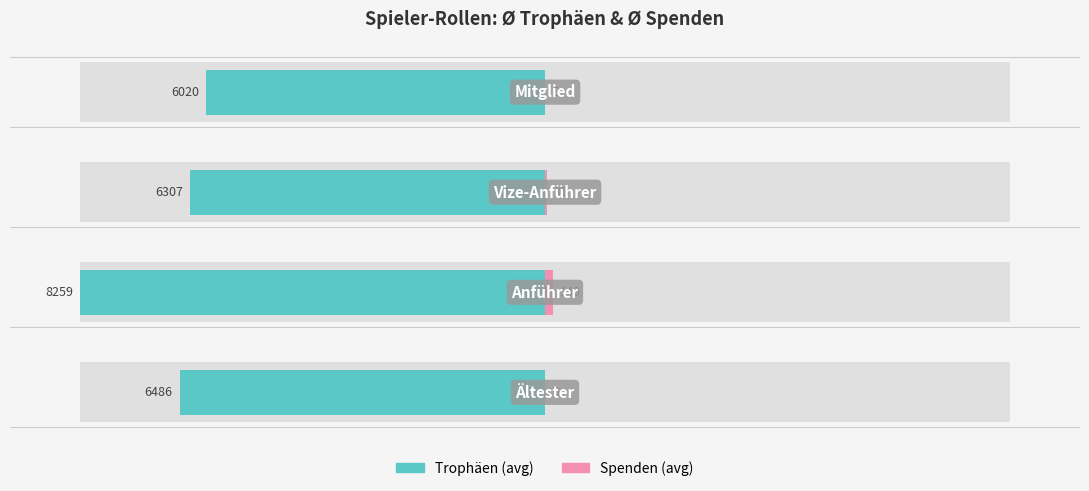

At how many categories does at least one series exceed -92?

4